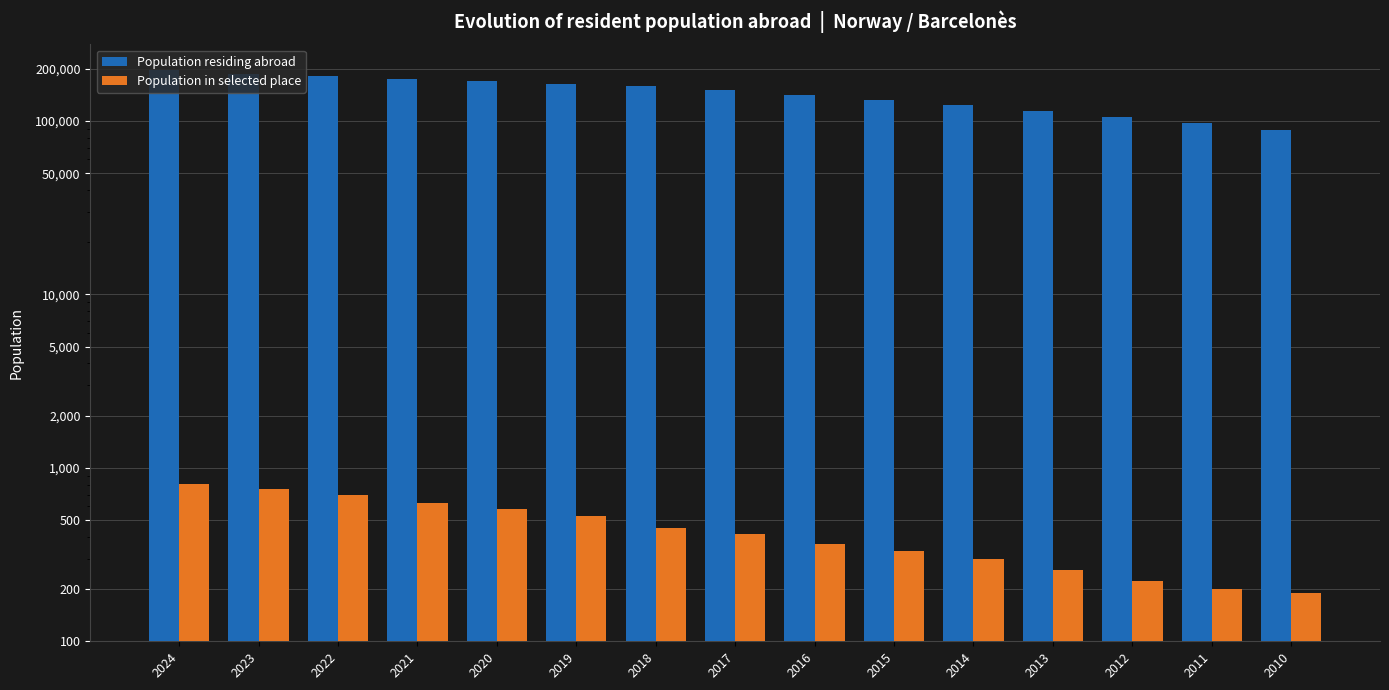

Which series has the largest total across all categories?

Population residing abroad